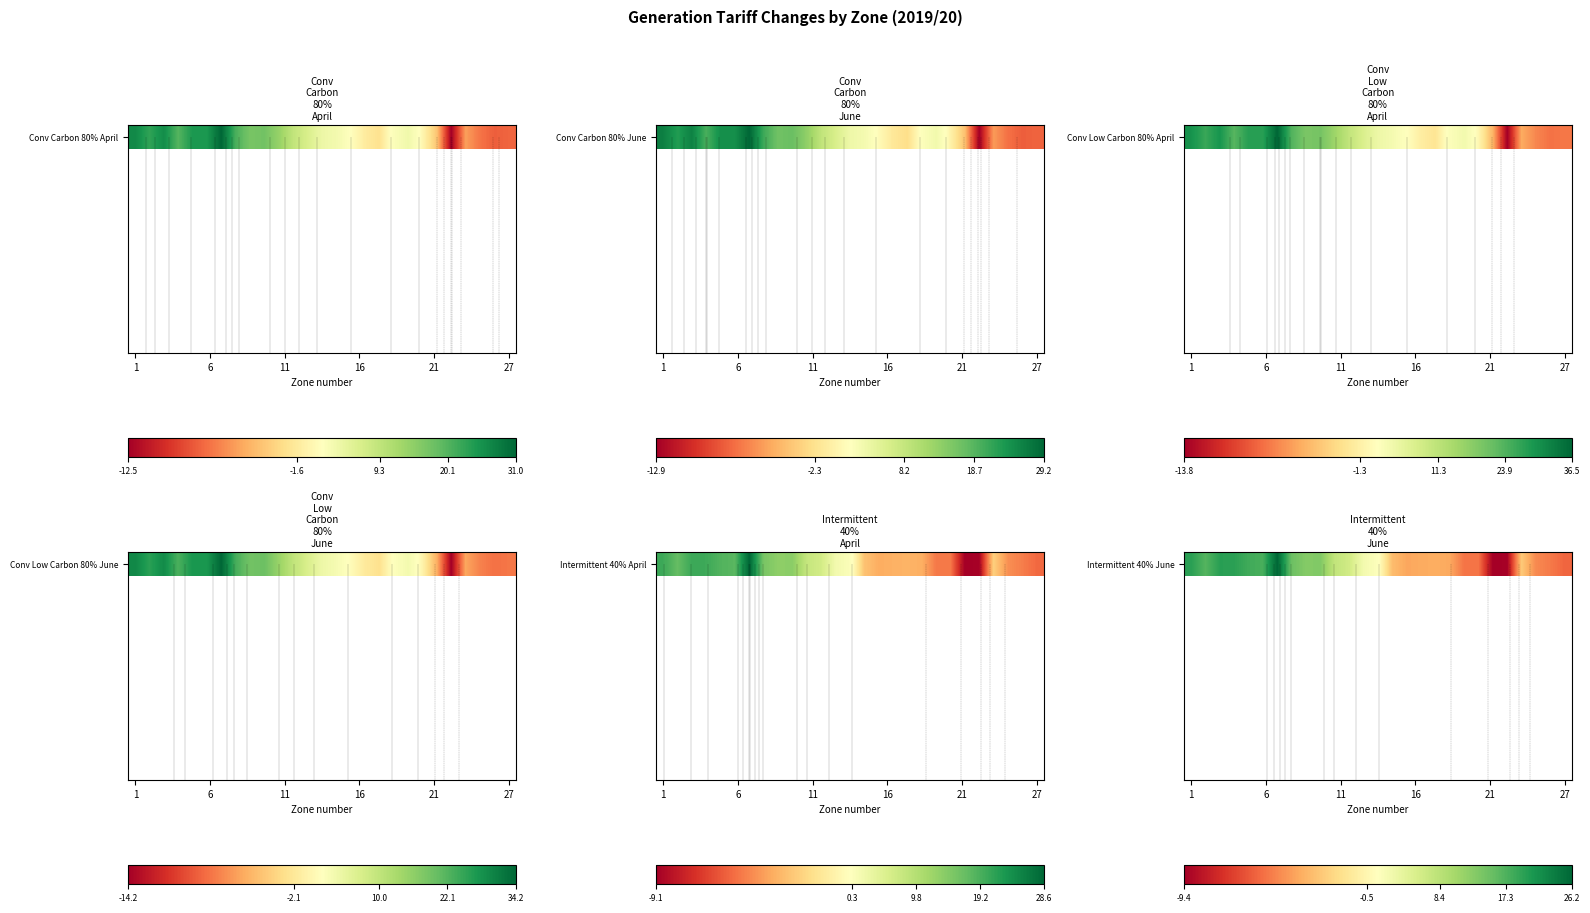

What is the difference between the values at 24 and 1?

24.6